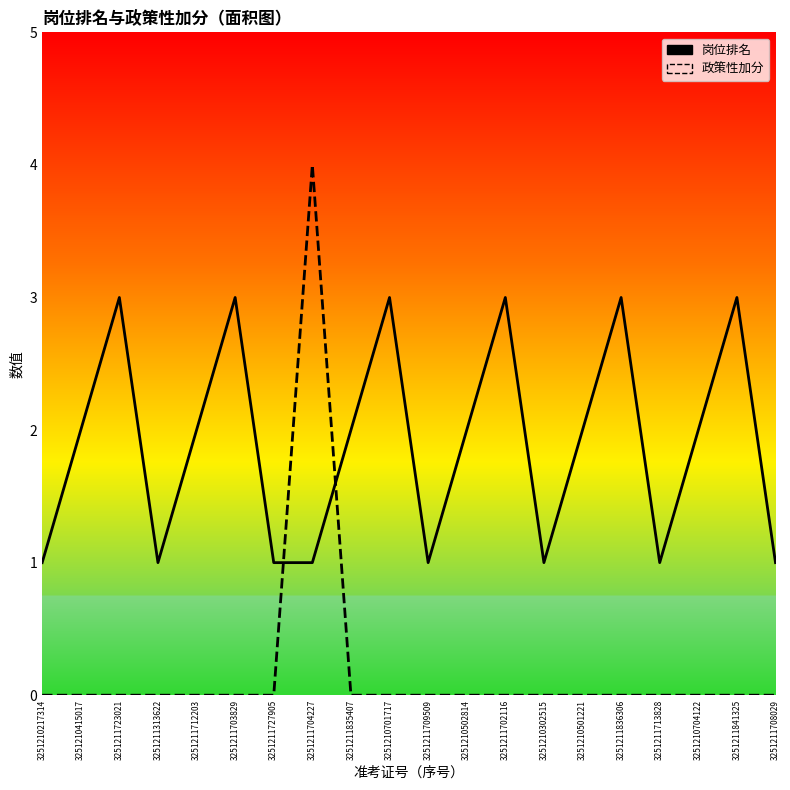

The 岗位排名 series shows 3 at 3251210701717. True or false?

True